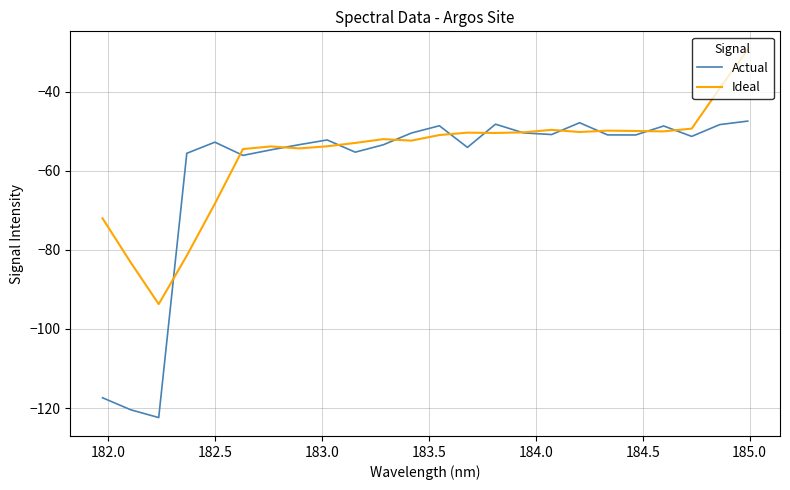

Which series has the largest total across all categories?

Ideal